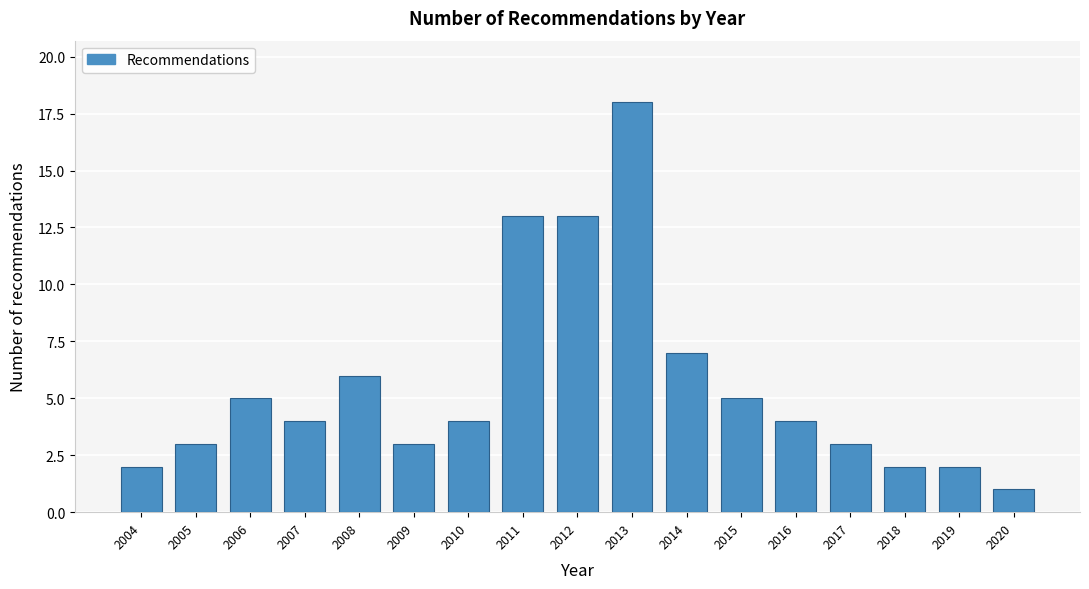

Reading left to right, what are all the values shown in this chart?

2004=2	2005=3	2006=5	2007=4	2008=6	2009=3	2010=4	2011=13	2012=13	2013=18	2014=7	2015=5	2016=4	2017=3	2018=2	2019=2	2020=1